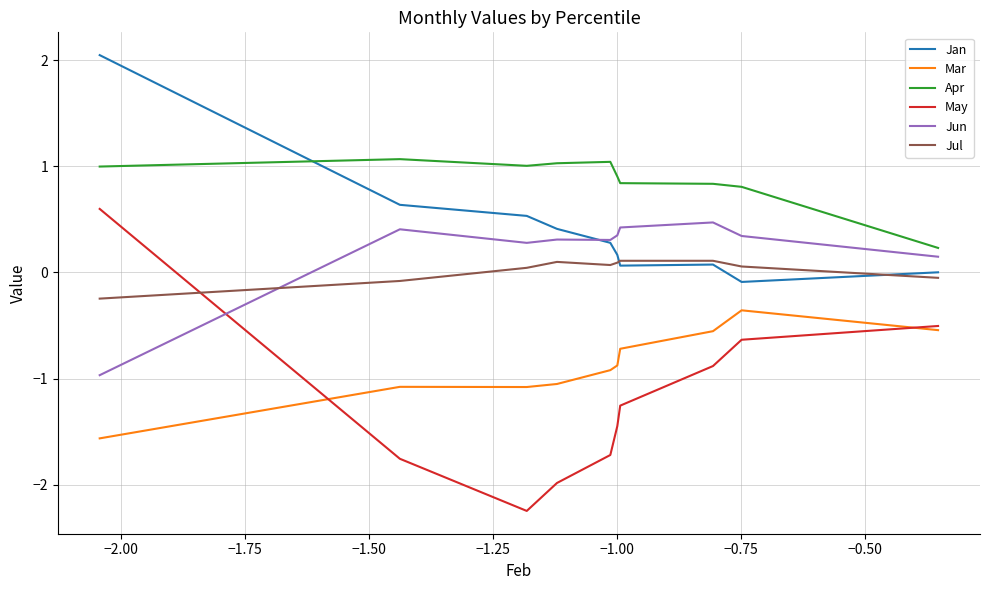

What is the maximum value shown in the chart?

2.0